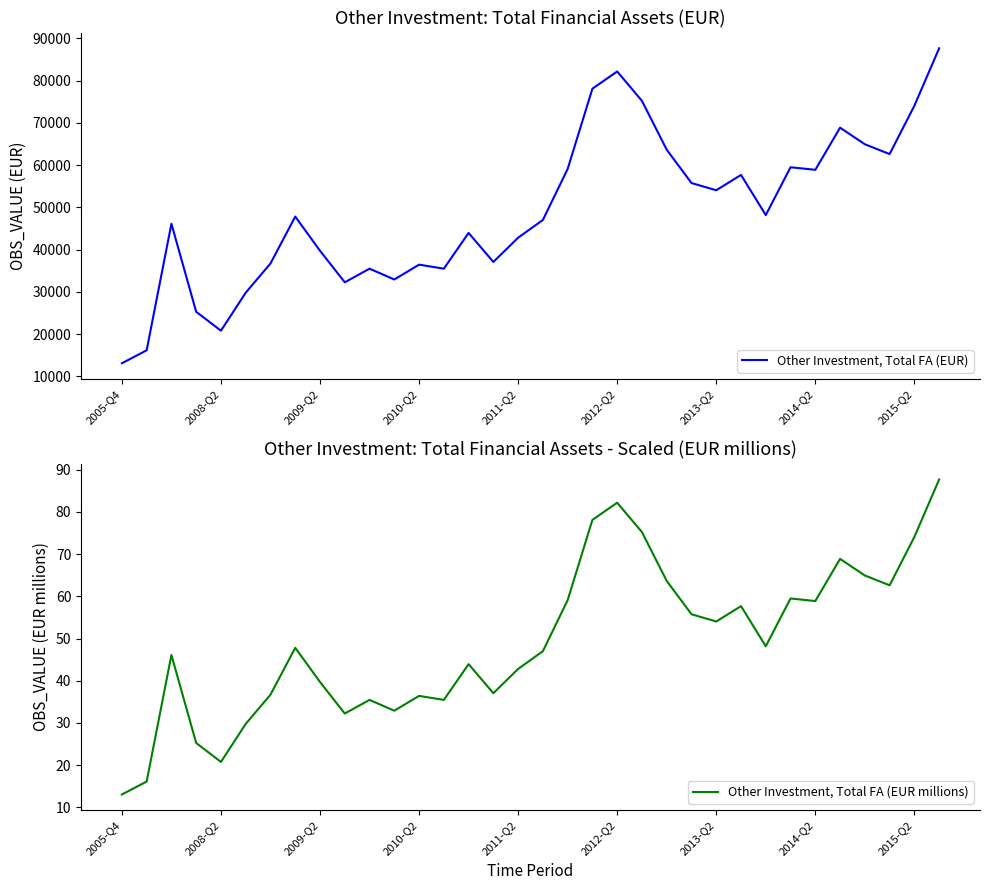

Does the chart display data point markers on the line(s)?

No